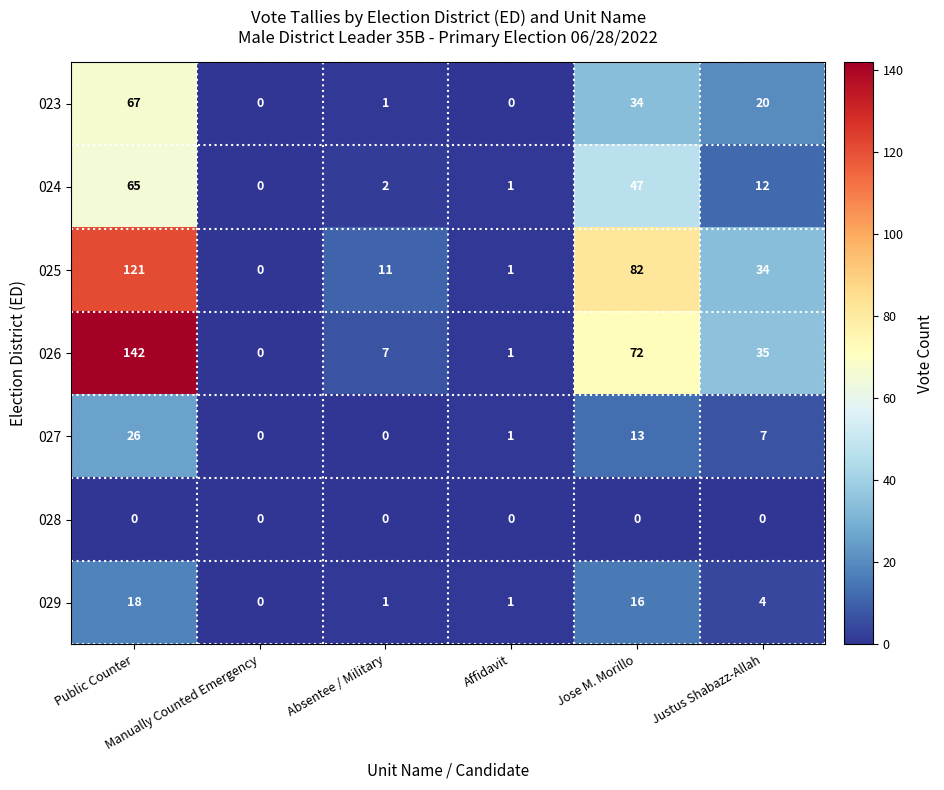

Which series has the largest range (max minus min)?

026